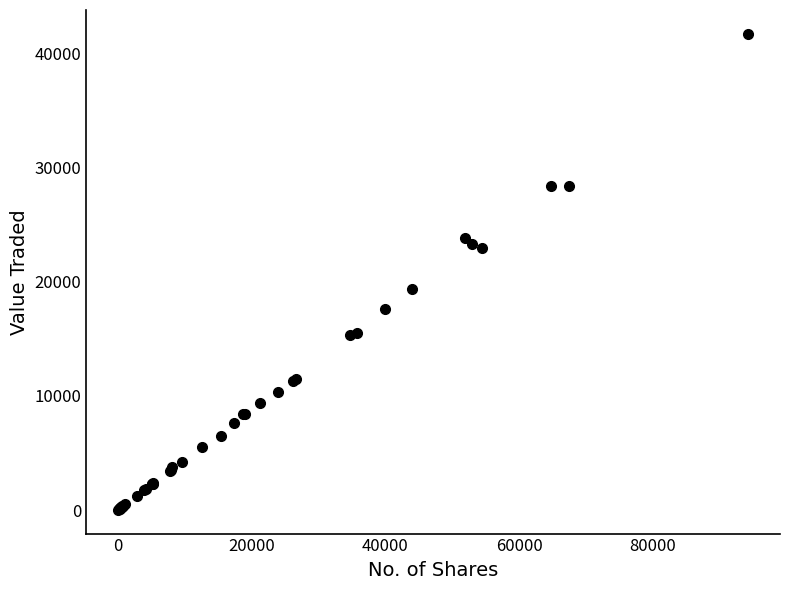

What Y value in the scatter plot is closest to 20859?

19382